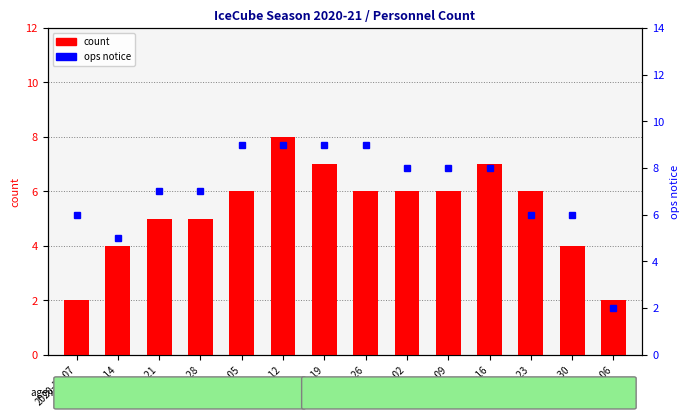

What is the approximate value of count at 2021-01-23?

6